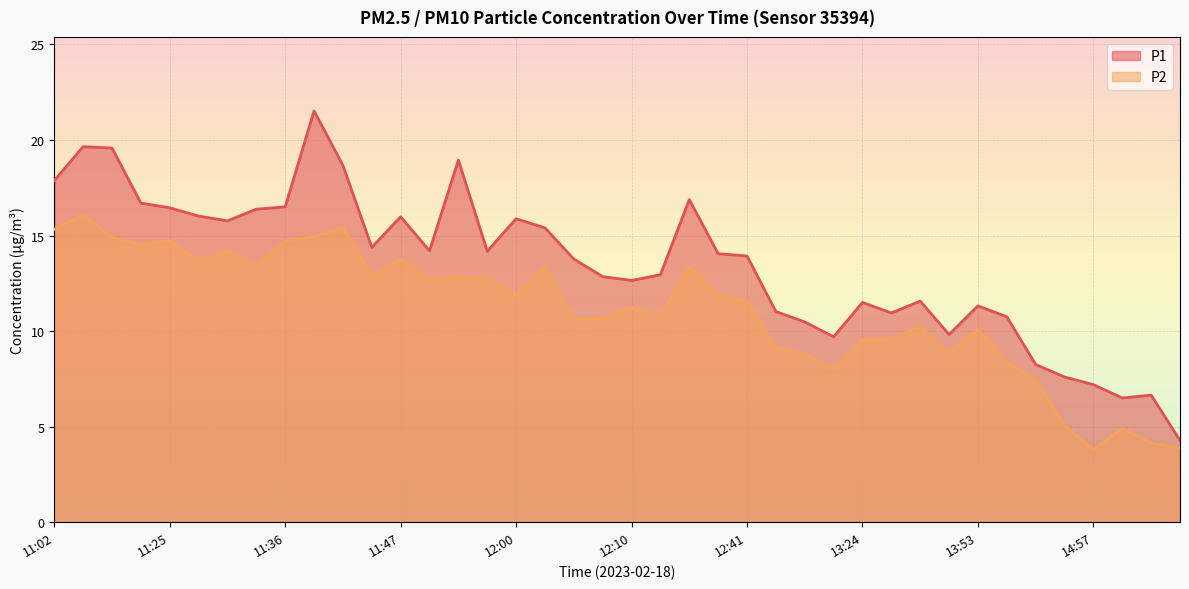

How many distinct data groups are displayed?

2